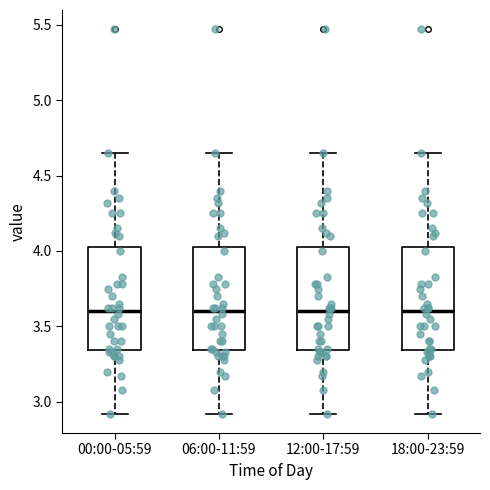

Reading left to right, transcribe this box plot: for each box, give where its median line is, the range the box spans, and where its two whiskers end, as read against the y-axis. The values are not printed on the chart, so give them approximately, as read against the axis.

00:00-05:59: median 3.60, box 3.35 to 4.05, whiskers 2.90 to 4.65
06:00-11:59: median 3.60, box 3.35 to 4.05, whiskers 2.90 to 4.65
12:00-17:59: median 3.60, box 3.35 to 4.05, whiskers 2.90 to 4.65
18:00-23:59: median 3.60, box 3.35 to 4.05, whiskers 2.90 to 4.65